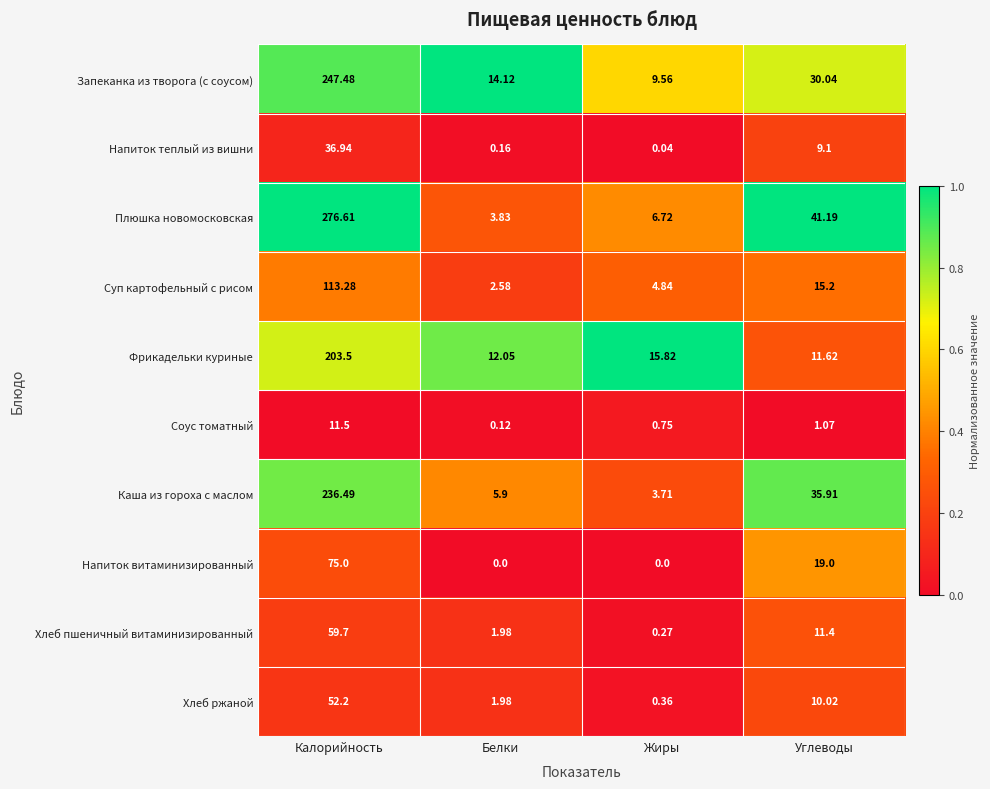

Which category has the highest value across all series?

Калорийность